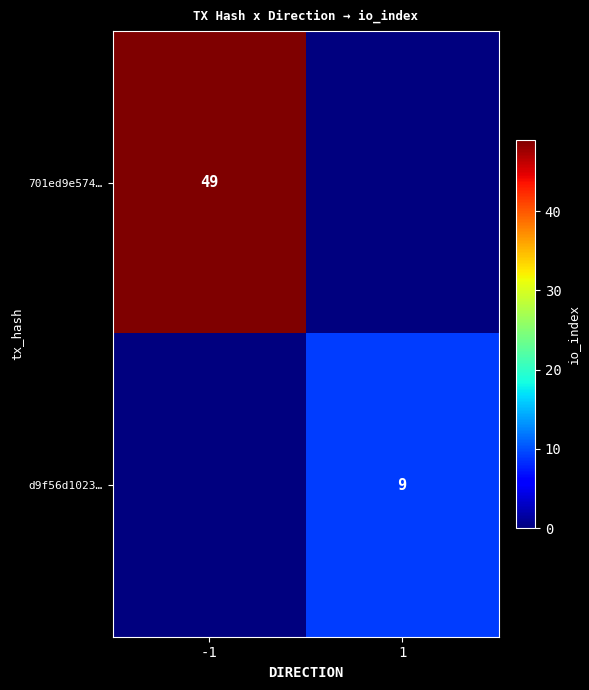

The d9f56d1023… series shows 12 at 1. True or false?

False